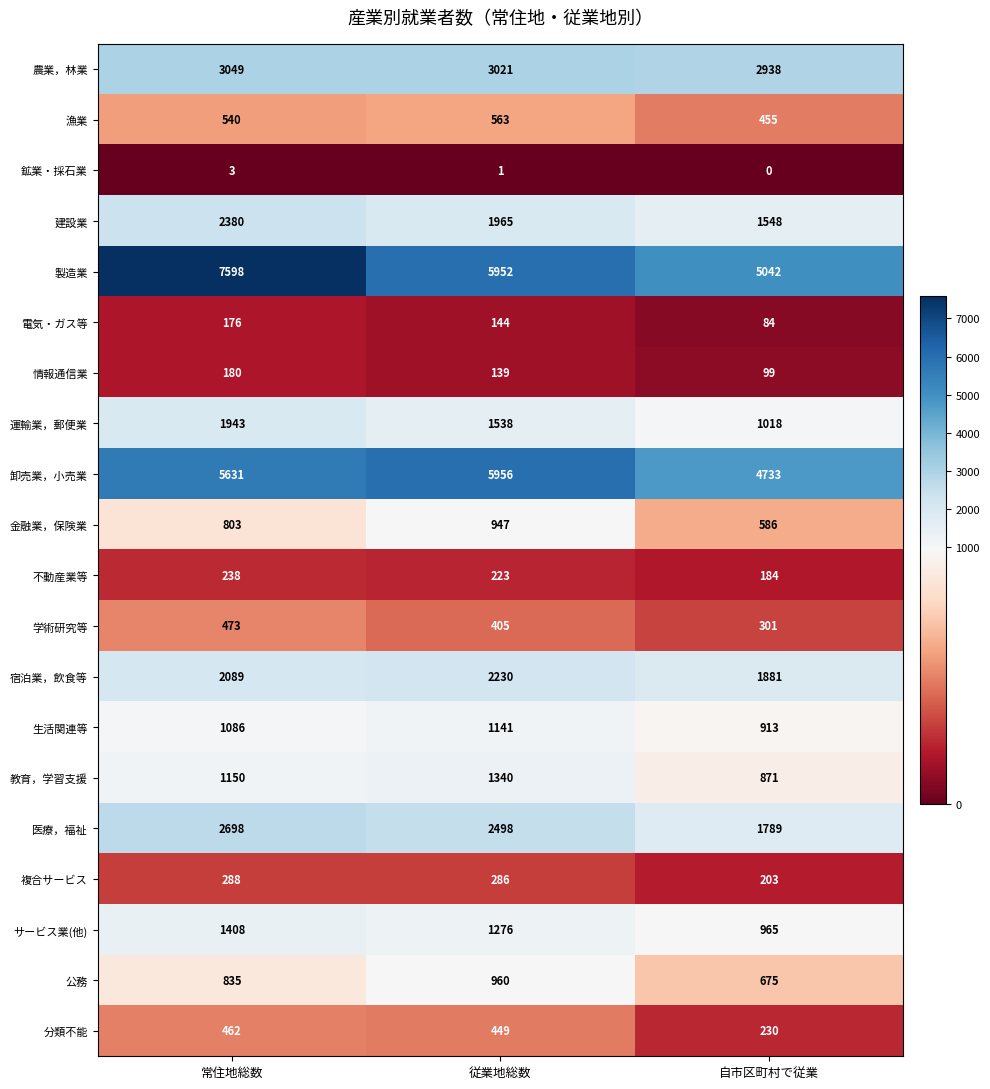

Which series has the largest range (max minus min)?

製造業